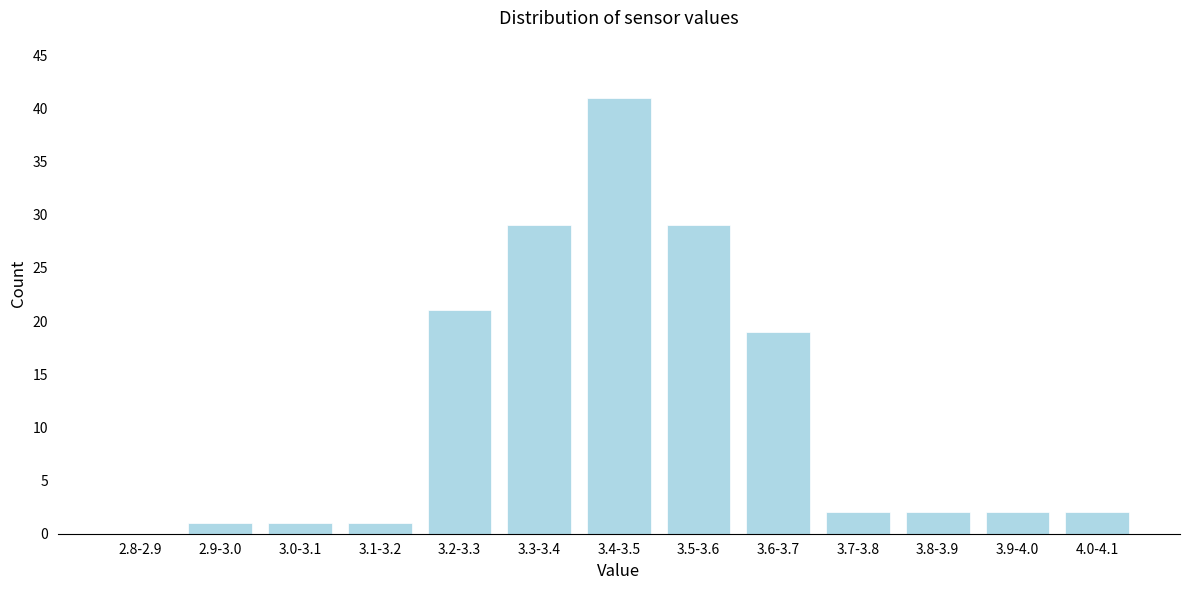

Reading right to left, what are all the values shown in this chart?

4.0-4.1=2	3.9-4.0=2	3.8-3.9=2	3.7-3.8=2	3.6-3.7=19	3.5-3.6=29	3.4-3.5=41	3.3-3.4=29	3.2-3.3=21	3.1-3.2=1	3.0-3.1=1	2.9-3.0=1	2.8-2.9=0